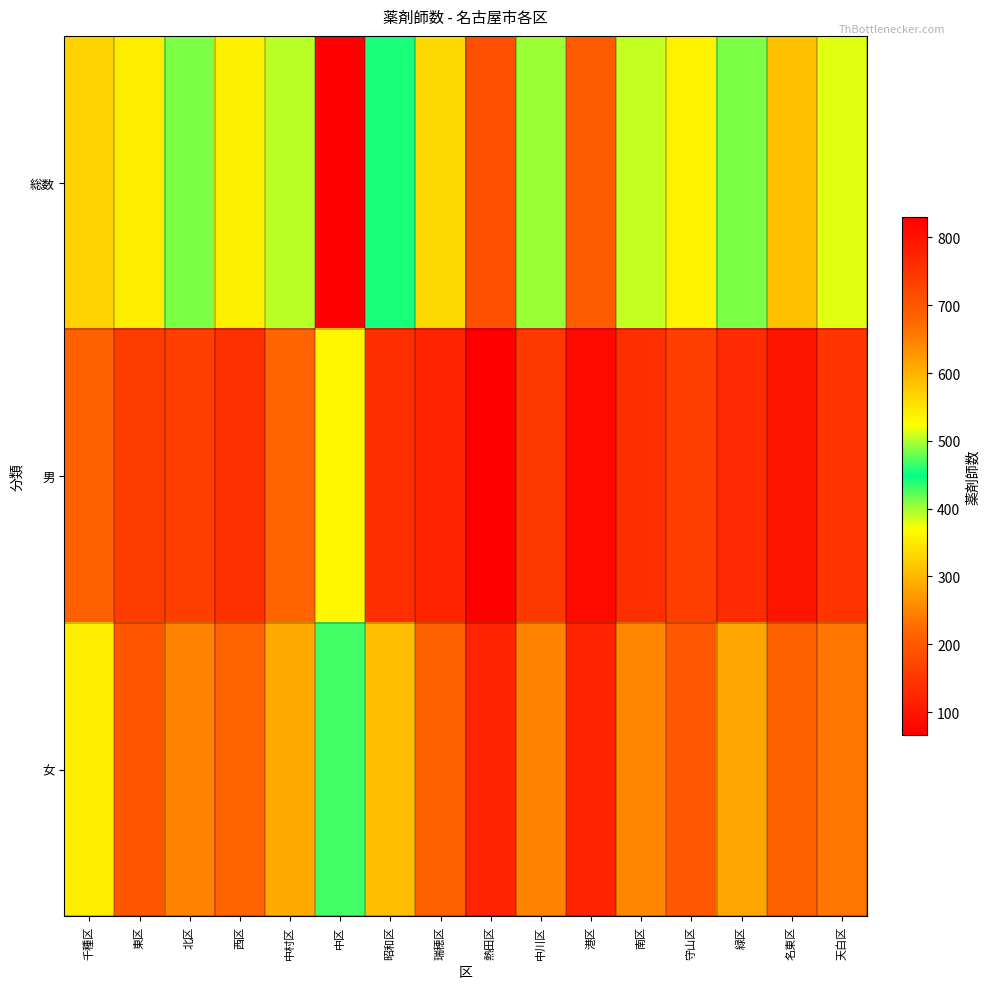

What is the difference between the highest and lowest values at 中村区?

288